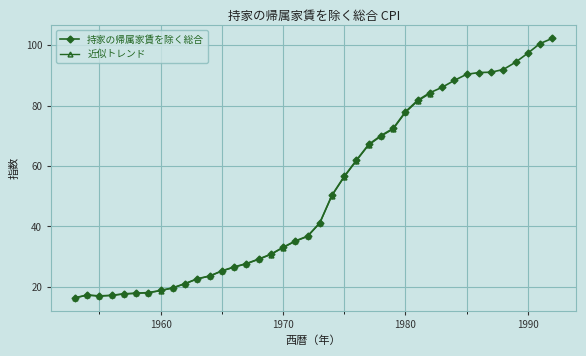

What is the sum of the values at 1975 and 1954?

73.9